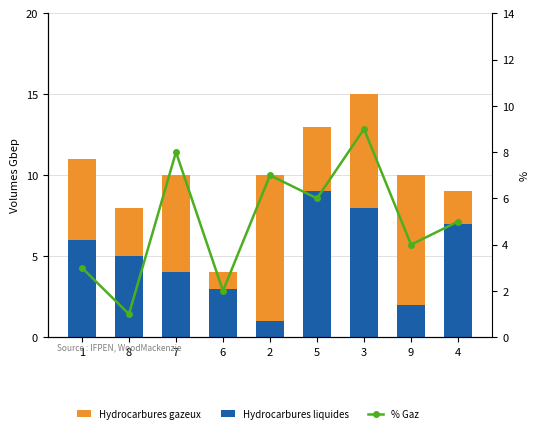

Between 7 and 6, which series saw the biggest shift?

% Gaz